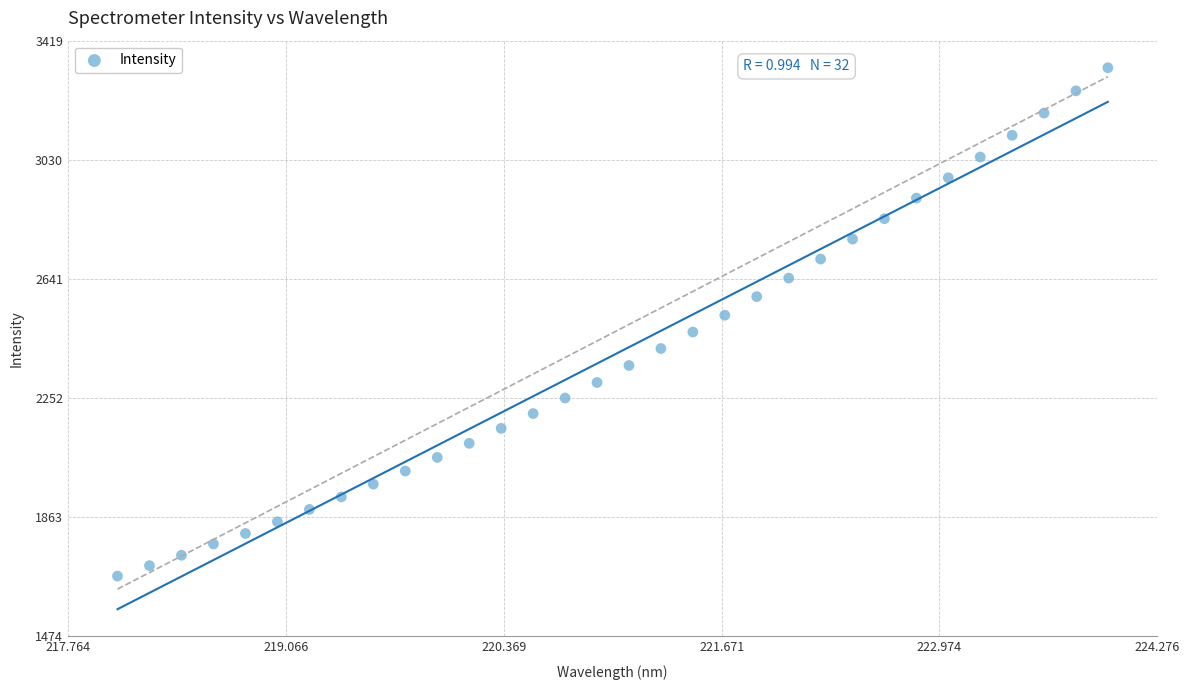

What is the range of X values (max minus min)?

5.9